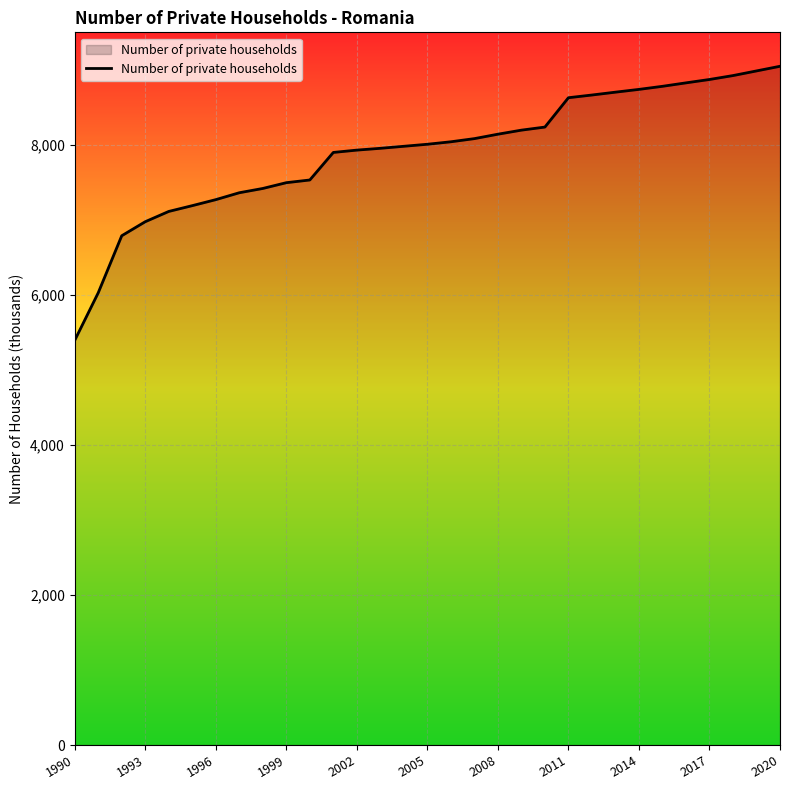

What is the smallest value displayed?

5391